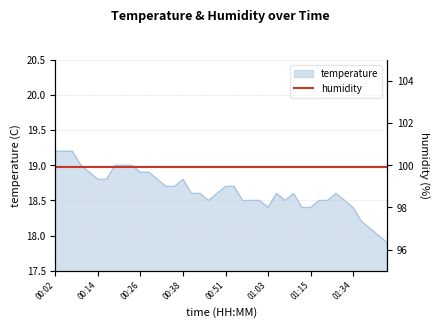

What is the maximum value shown in the chart?

19.2